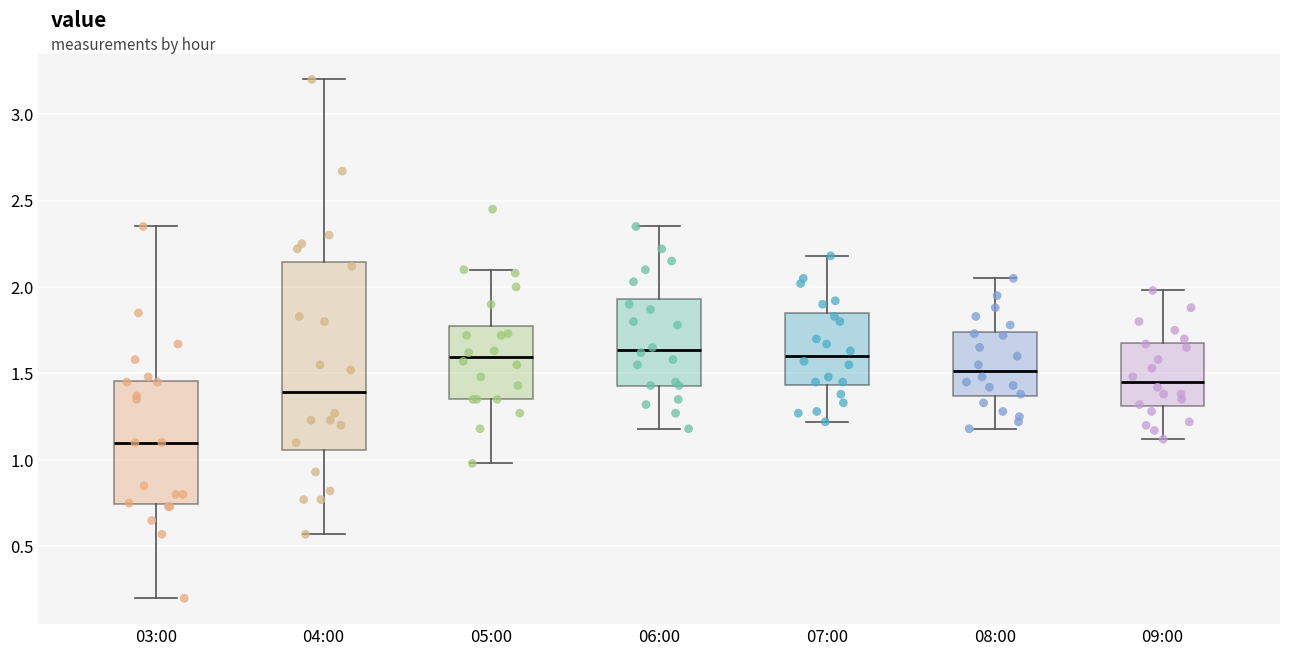

Reading left to right, transcribe this box plot: for each box, give where its median line is, the range the box spans, and where its two whiskers end, as read against the y-axis. The values are not printed on the chart, so give them approximately, as read against the axis.

03:00: median 1.10, box 0.75 to 1.45, whiskers 0.20 to 2.35
04:00: median 1.40, box 1.05 to 2.15, whiskers 0.55 to 3.20
05:00: median 1.60, box 1.35 to 1.75, whiskers 1.00 to 2.10
06:00: median 1.65, box 1.45 to 1.95, whiskers 1.20 to 2.35
07:00: median 1.60, box 1.45 to 1.85, whiskers 1.20 to 2.20
08:00: median 1.50, box 1.35 to 1.75, whiskers 1.20 to 2.05
09:00: median 1.45, box 1.30 to 1.70, whiskers 1.10 to 2.00